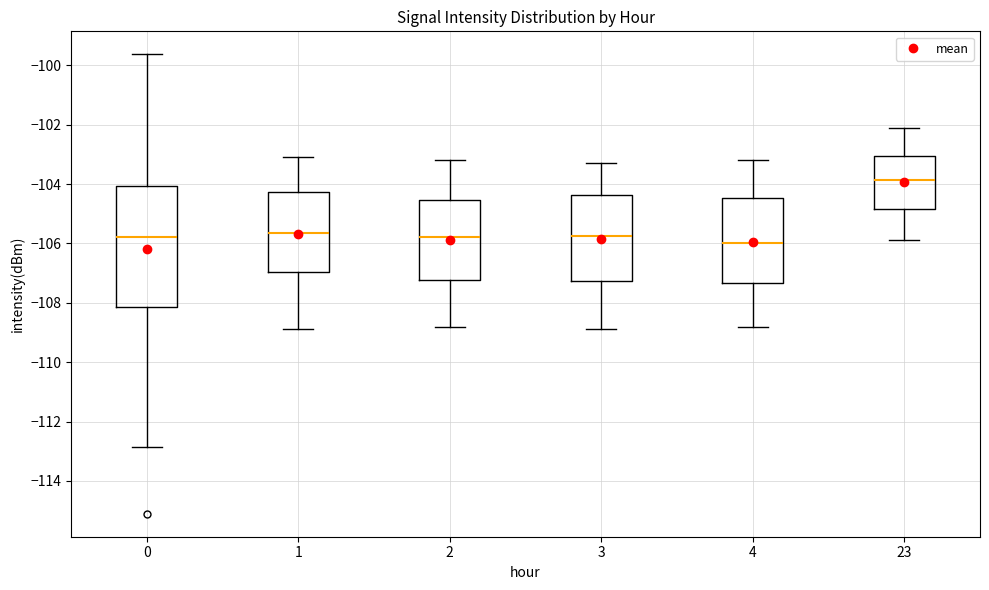

Comparing the boxes themselves (not the whiskers), which one is the tallest?

0